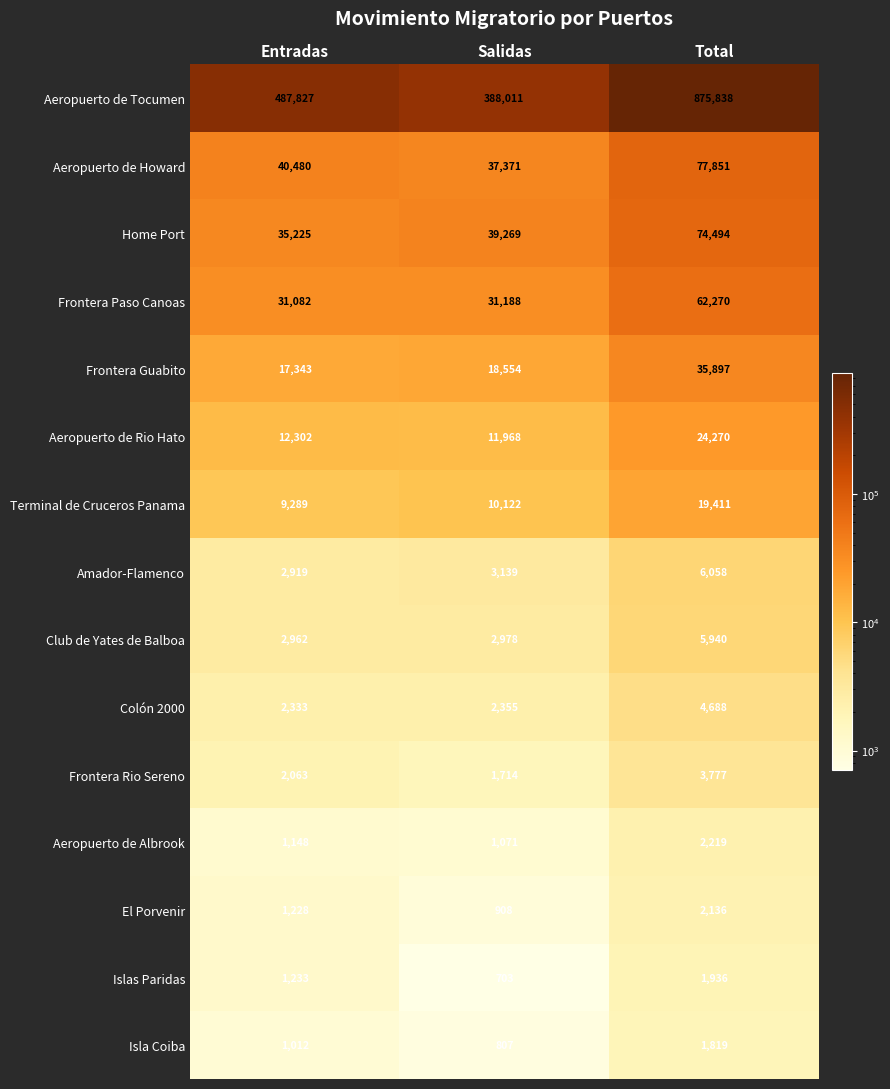

Which series has the largest range (max minus min)?

Aeropuerto de Tocumen